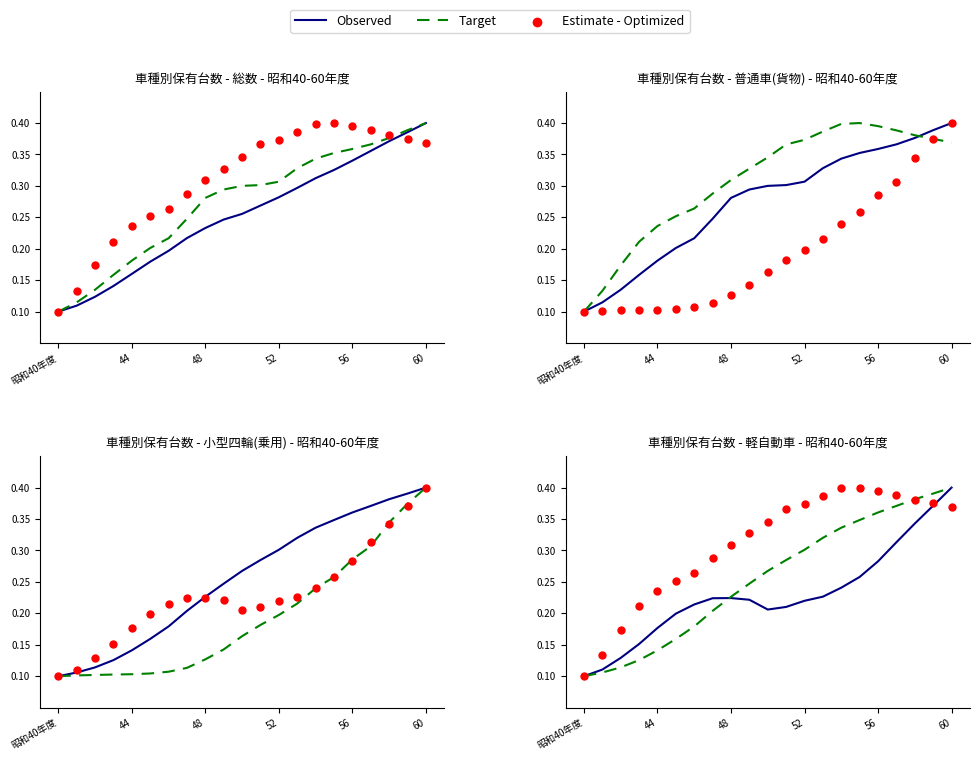

Which series has the widest spread of Y values?

Observed